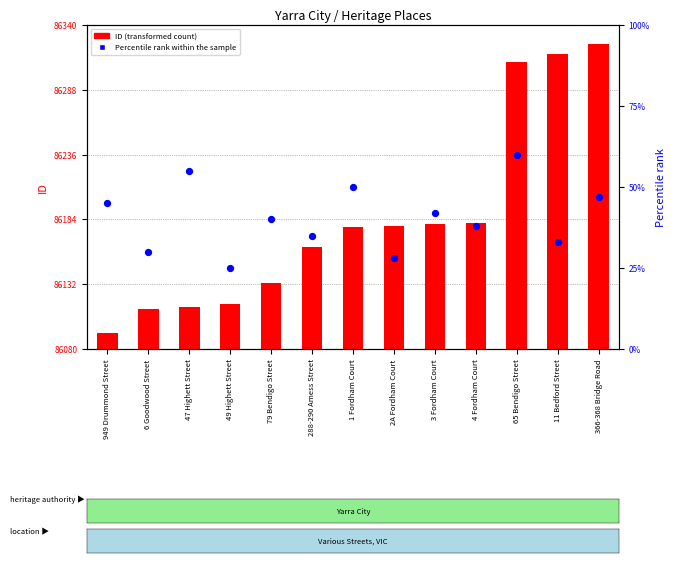

Which series has the widest spread of Y values?

ID (transformed count)